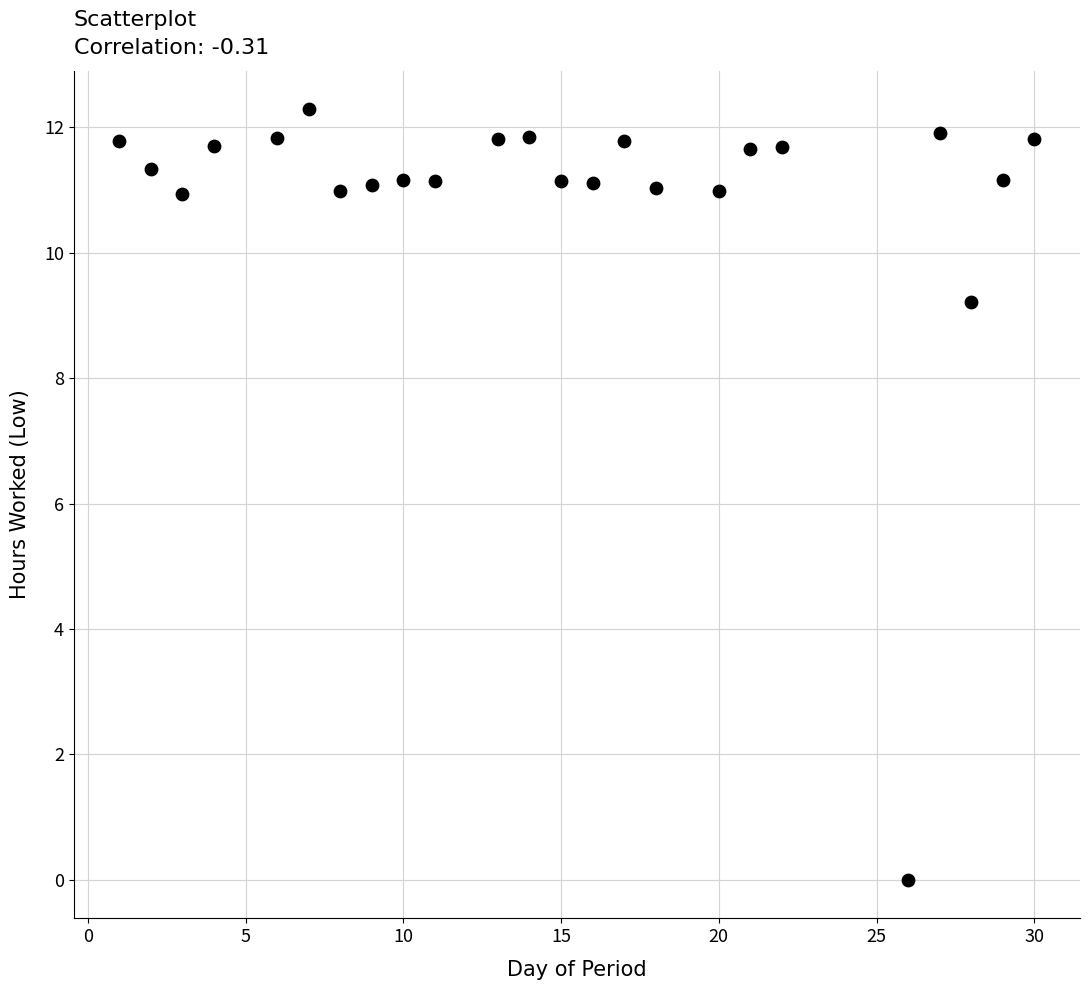

What Y value in the scatter plot is closest to 6?

9.2